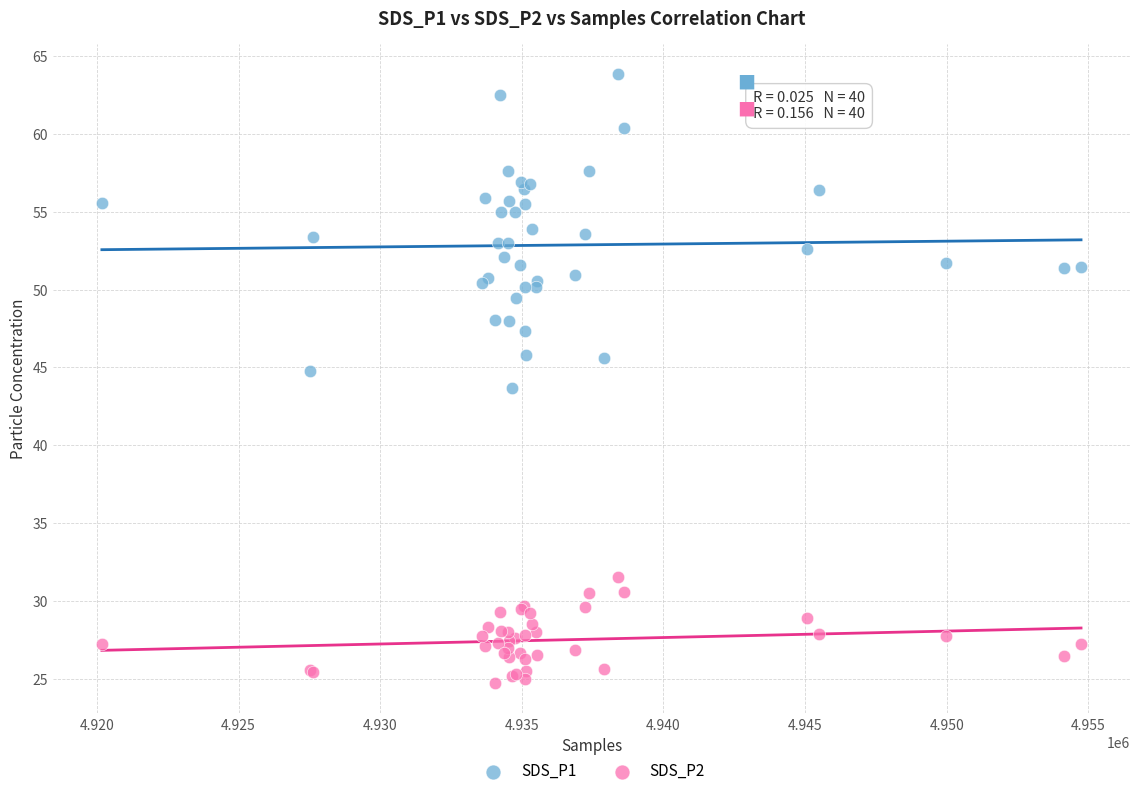

Which series contains the lowest Y value?

SDS_P2